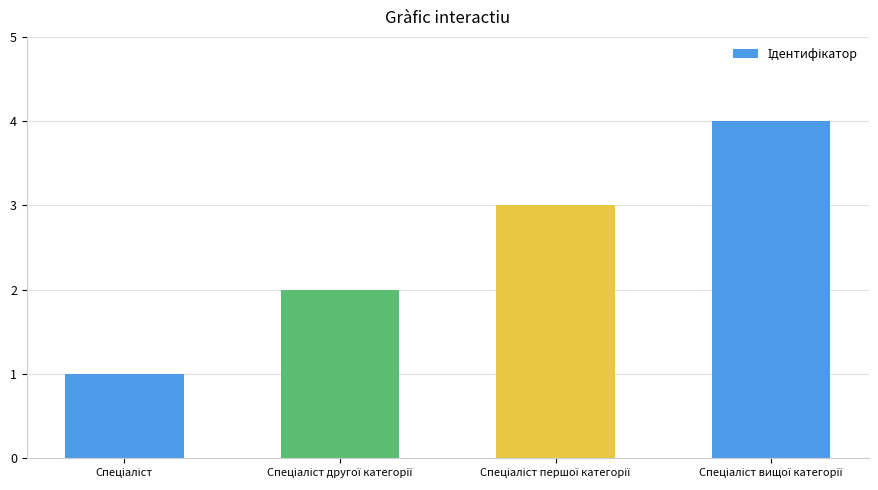

What is the maximum value shown in the chart?

4